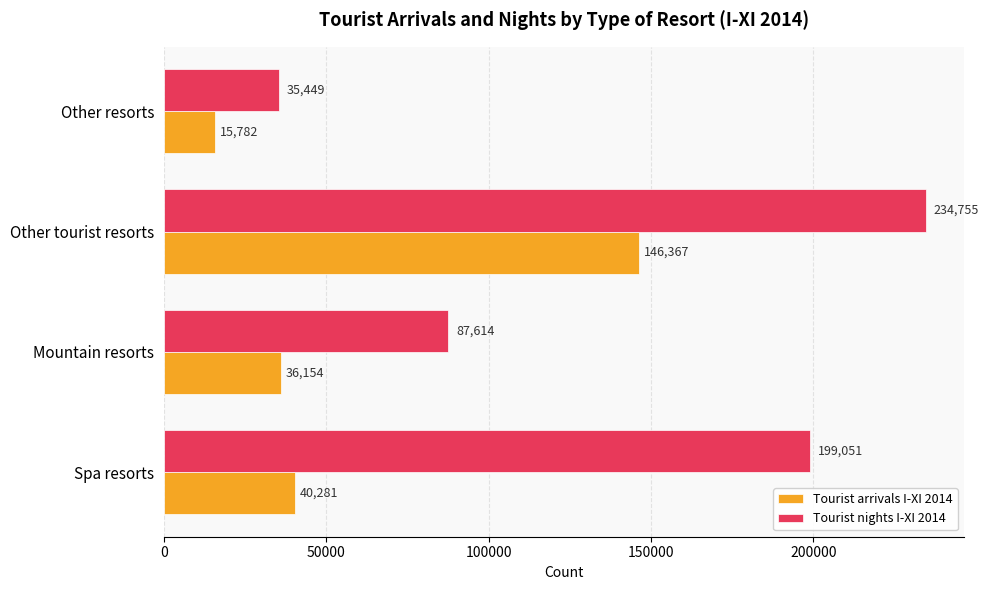

At which label is Tourist arrivals I-XI 2014 closest to 81074?

Spa resorts